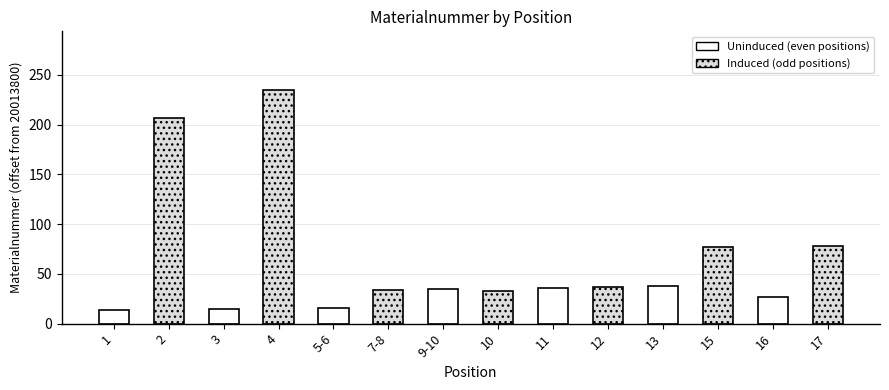

What position from the left is 15?

12